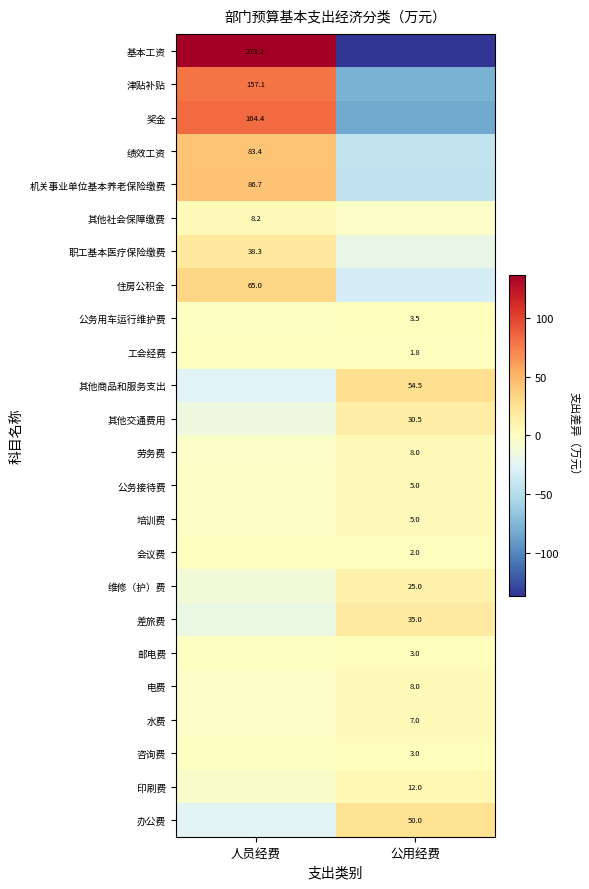

How many distinct data groups are displayed?

24